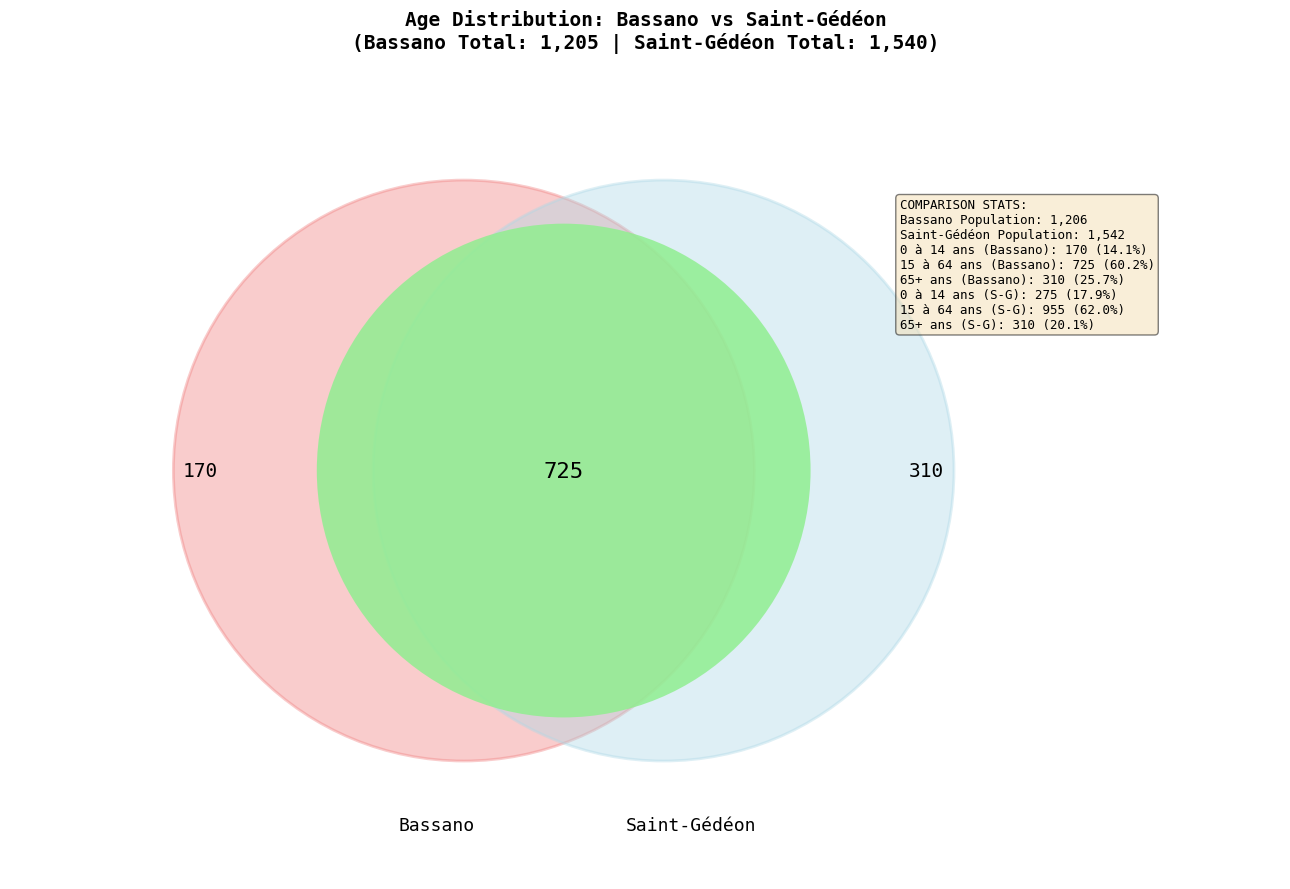

To the nearest percent, what is the combined percentage of 65 ans et plus and 0 à 14 ans?

40%